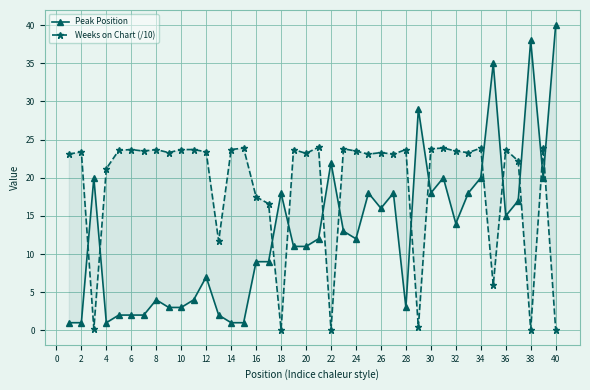

What is the smallest value displayed?

0.1